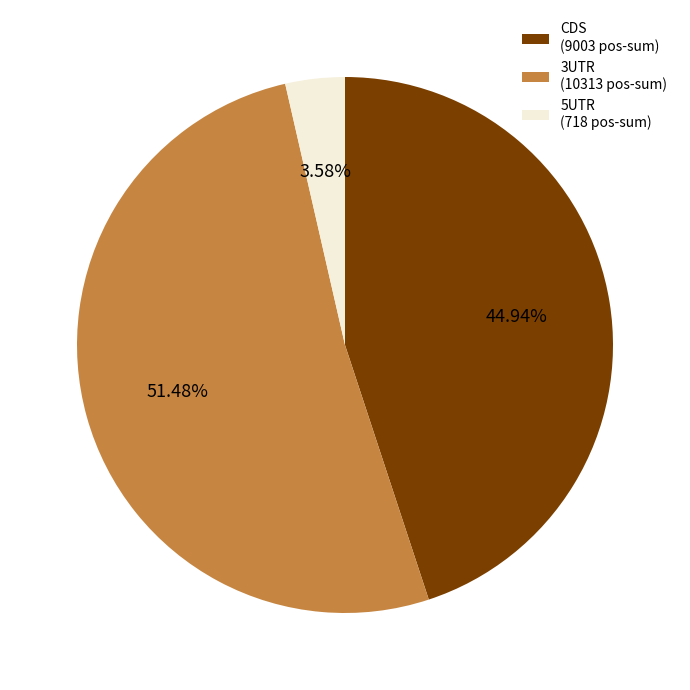

What is the smallest slice in the pie chart?

5UTR (718 pos-sum)